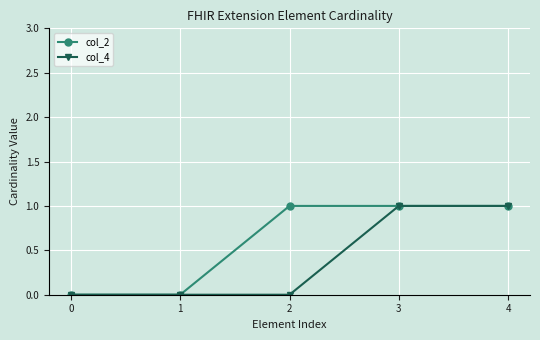

How many series are shown in this chart?

2